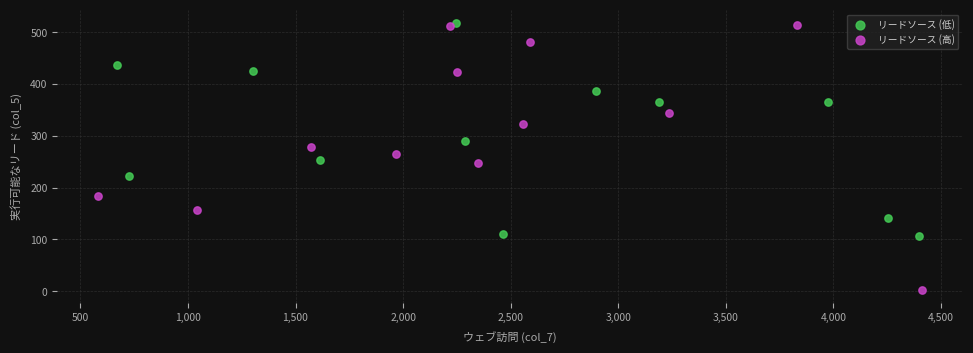

Which series has the widest spread of Y values?

リードソース (高)